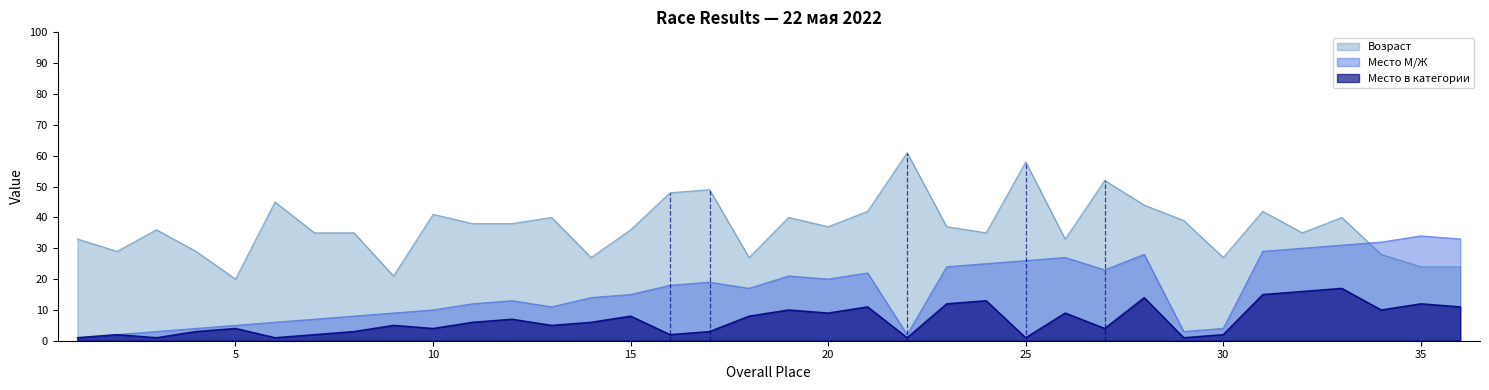

What is the difference between the second highest and minimum values in the Место М/Ж series?

32